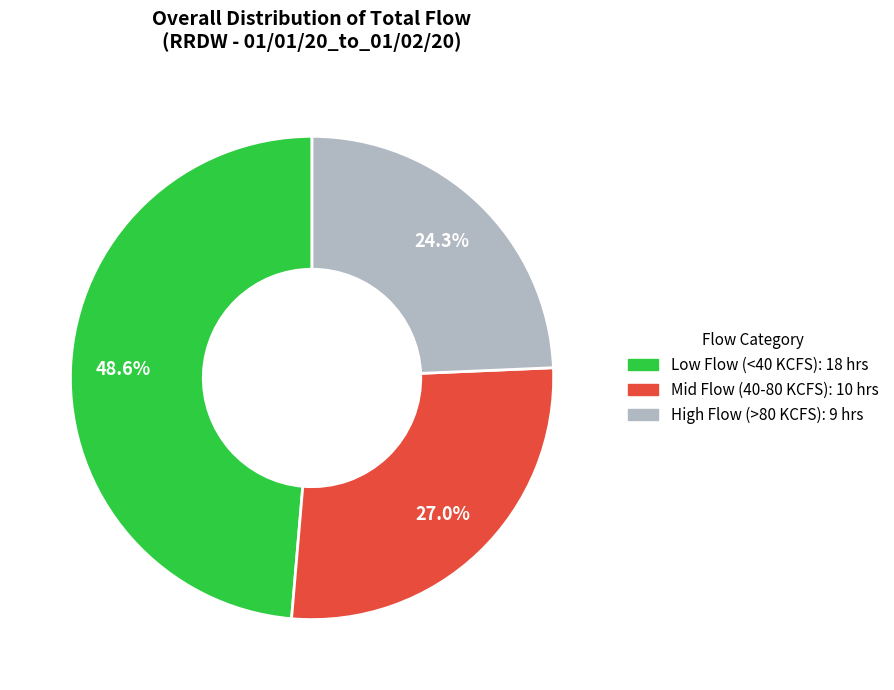

Is there any slice that represents more than half of the pie?

No